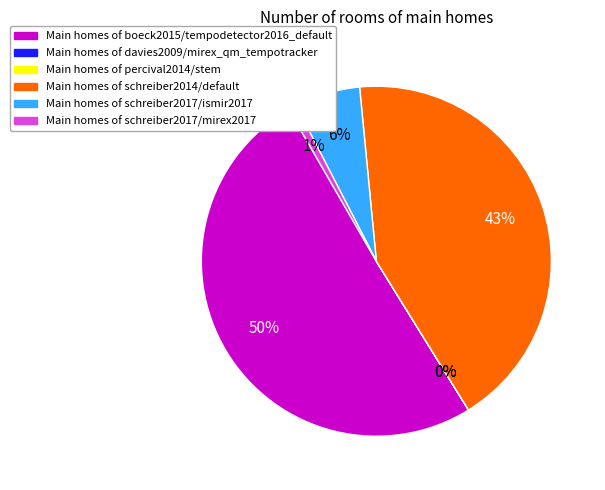

To the nearest percent, what is the difference between the largest and smallest slice percentages?

50%